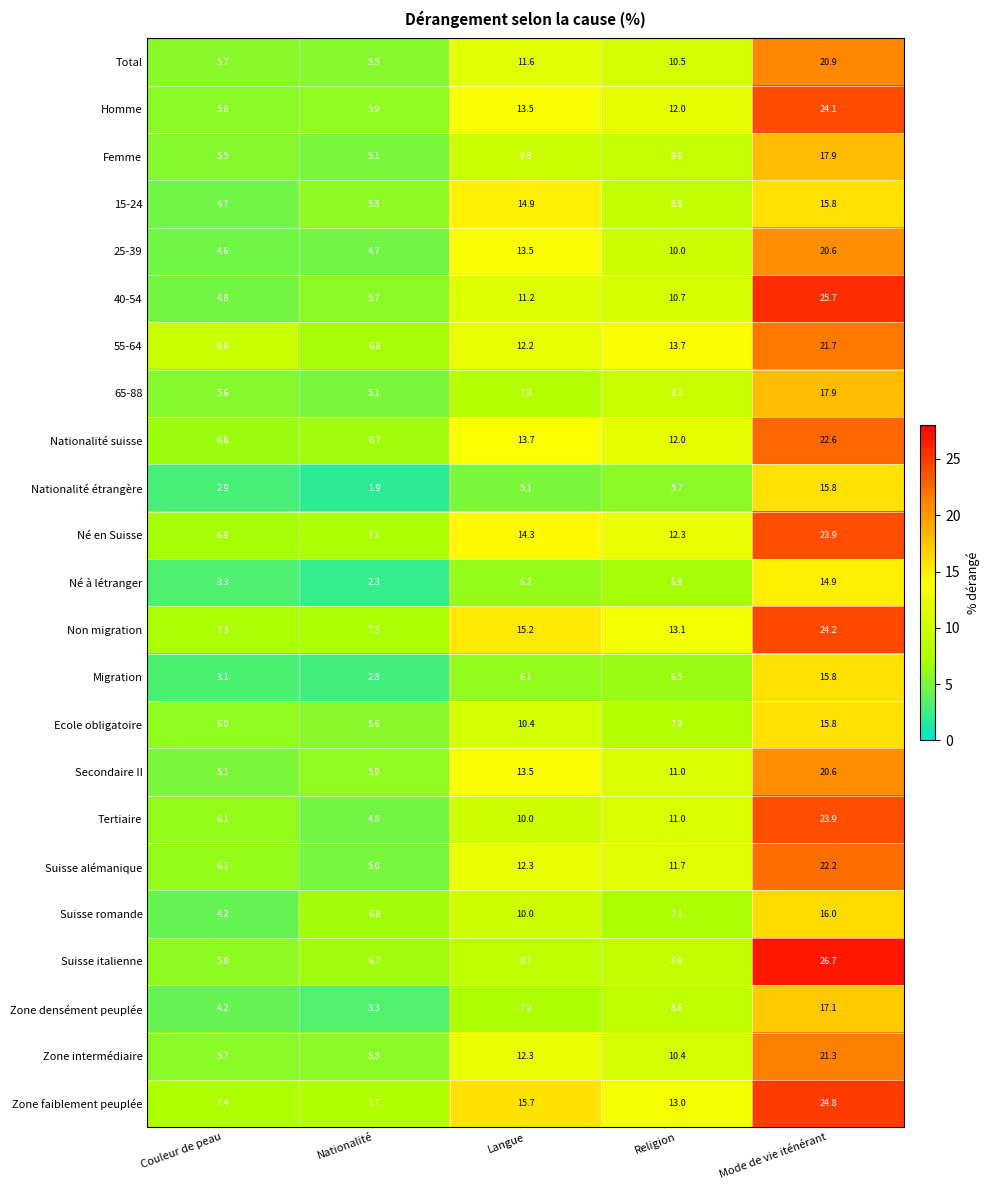

What is the sum of all 25-39 values?

53.4